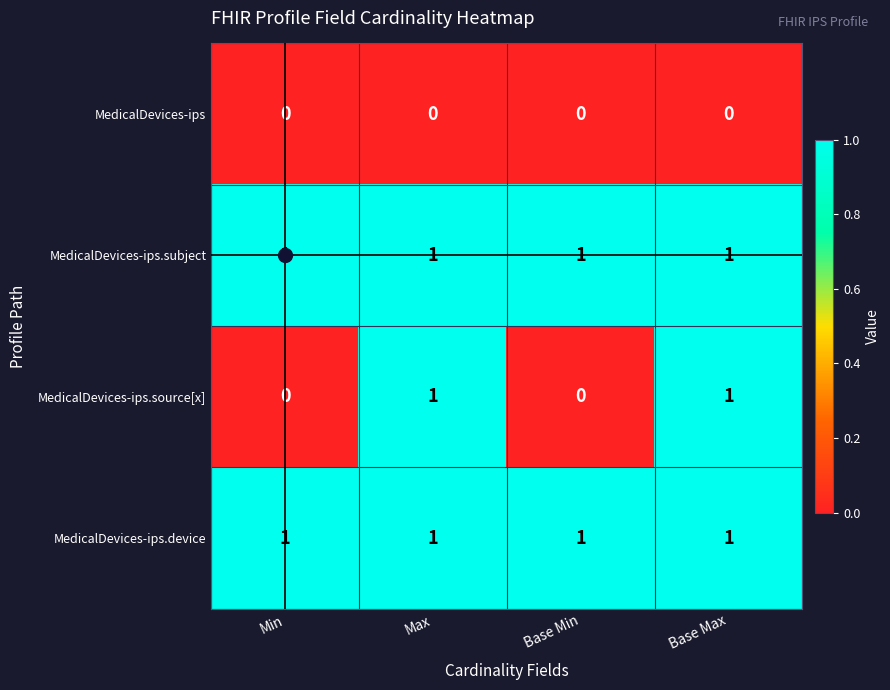

The MedicalDevices-ips.source[x] series shows 2 at Max. True or false?

False